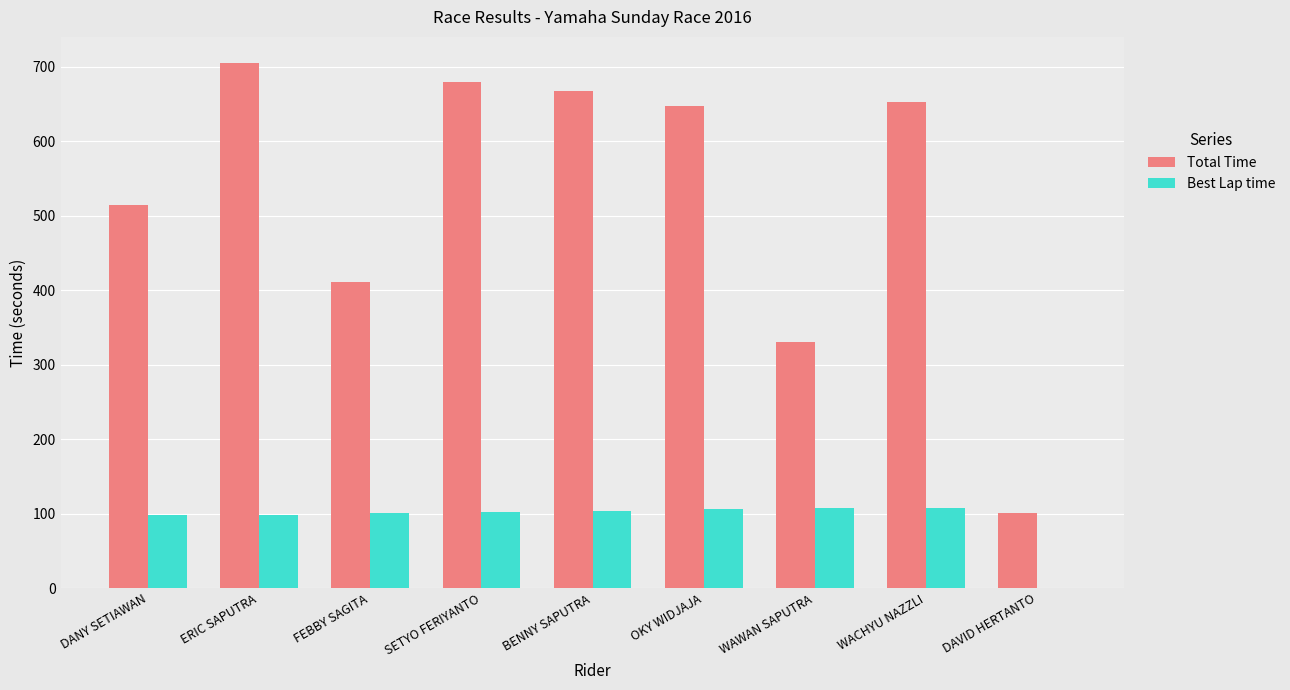

What value does the Total Time series have at OKY WIDJAJA?

647.6